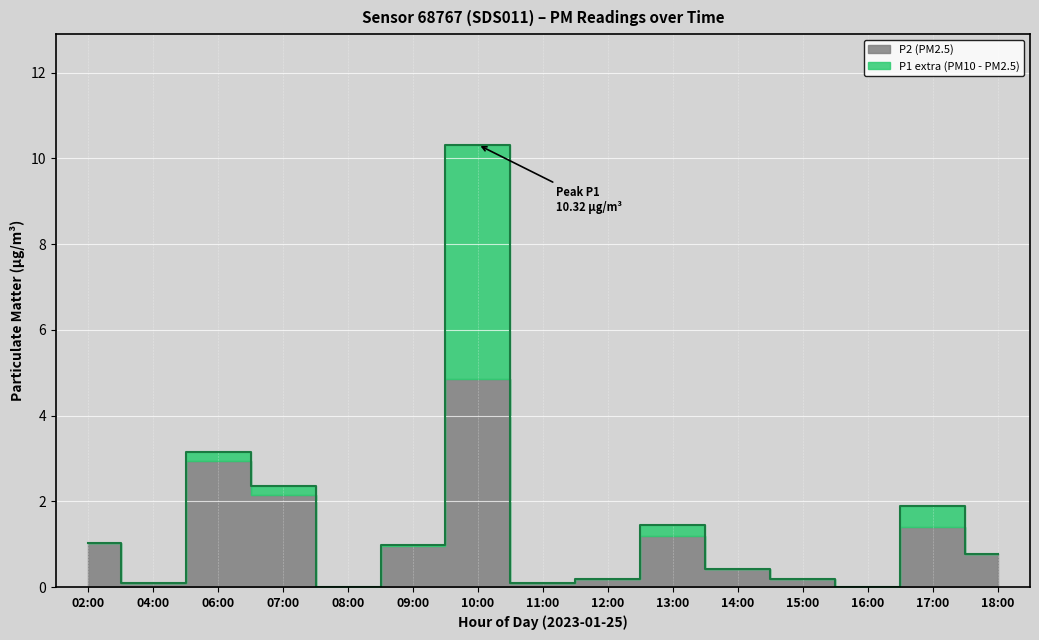

Between 14:00 and 02:00, which is larger?

02:00